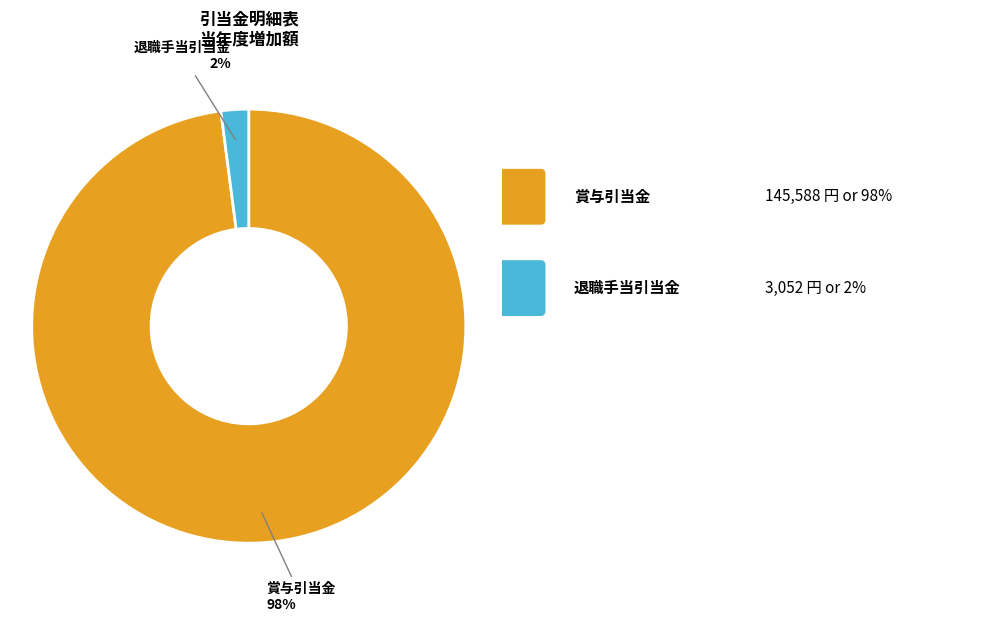

To the nearest percent, what is the average slice percentage?

50%